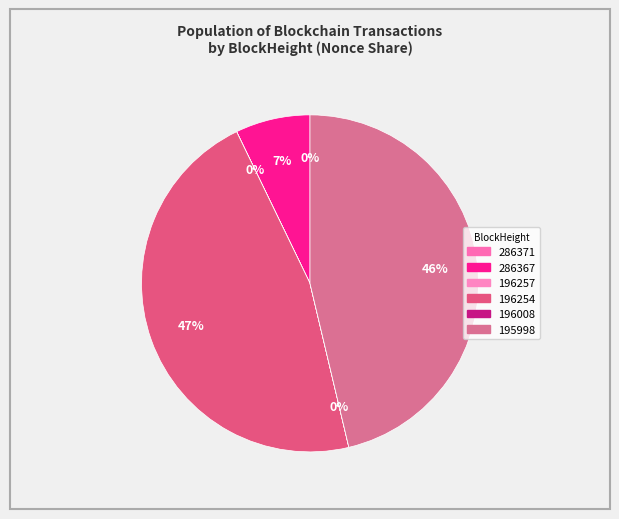

Which category has the smallest portion of the pie?

196008